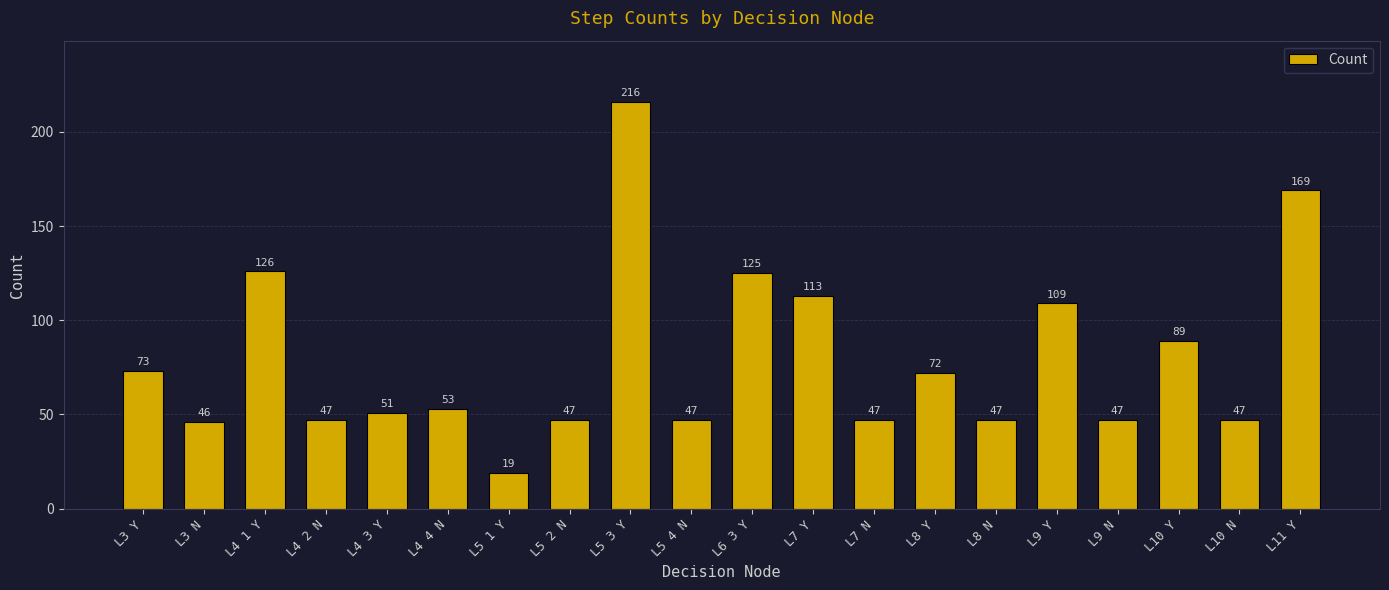

What is the difference between the maximum and minimum values?

197